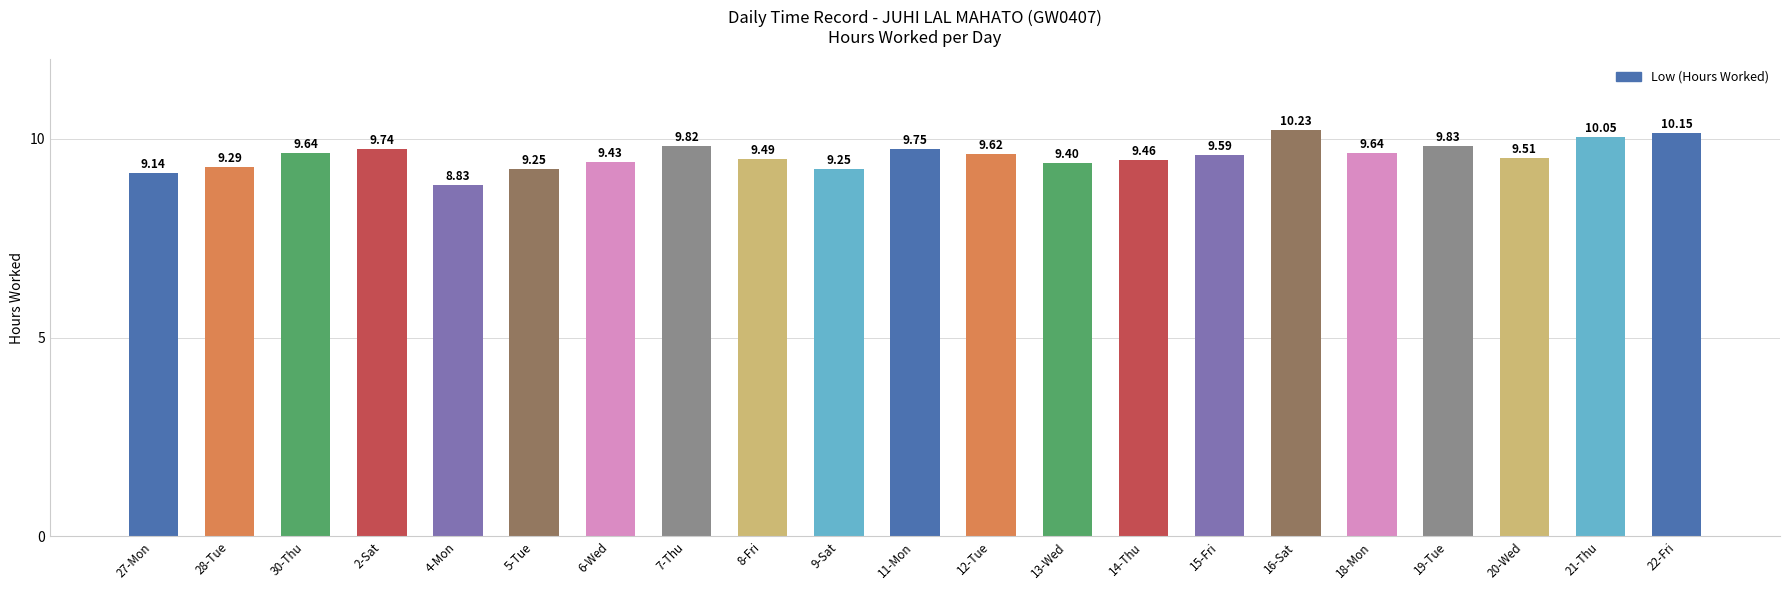

What is the change in value from 7-Thu to 16-Sat?

+0.4